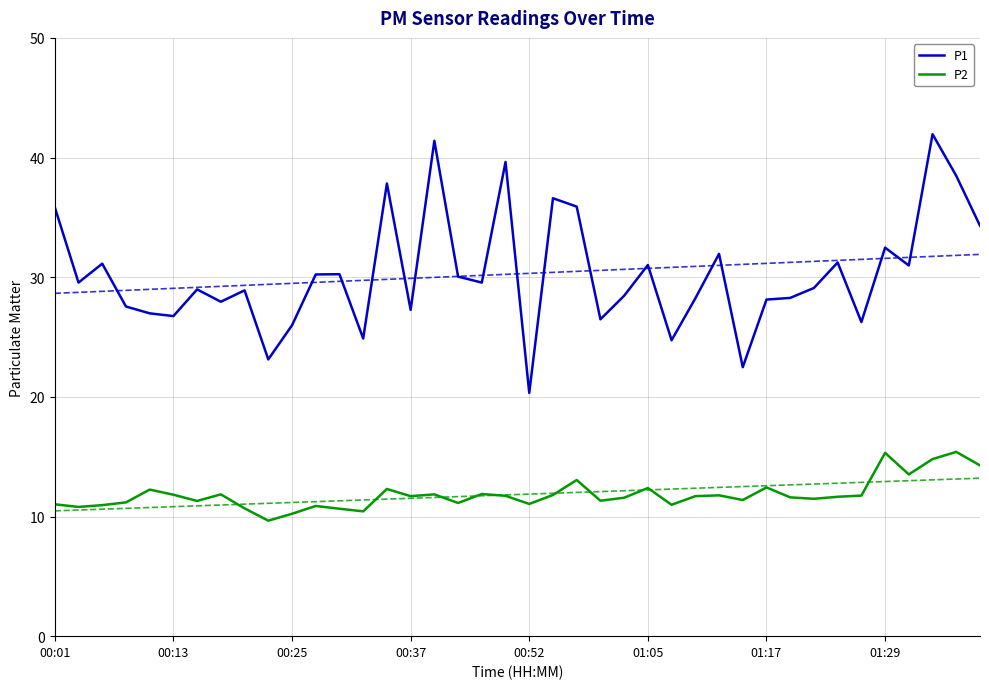

Reading right to left, list all the values displayed in this chart.

P1: 34.3	38.5	42.0	31.0	32.5	26.2	31.2	29.1	28.3	28.1	22.5	31.9	28.2	24.7	31.0	28.4	26.5	35.9	36.6	20.3	39.6	29.6	30.1	41.4	27.3	37.8	24.9	30.2	30.2	26.0	23.1	28.9	27.9	29.0	26.8	27.0	27.6	31.1	29.6	35.9
P2: 14.3	15.4	14.8	13.5	15.3	11.8	11.7	11.5	11.6	12.4	11.4	11.8	11.7	11.0	12.4	11.6	11.3	13.1	11.8	11.1	11.7	11.9	11.1	11.8	11.7	12.3	10.4	10.7	10.9	10.2	9.7	10.7	11.8	11.3	11.8	12.2	11.2	10.9	10.8	11.0